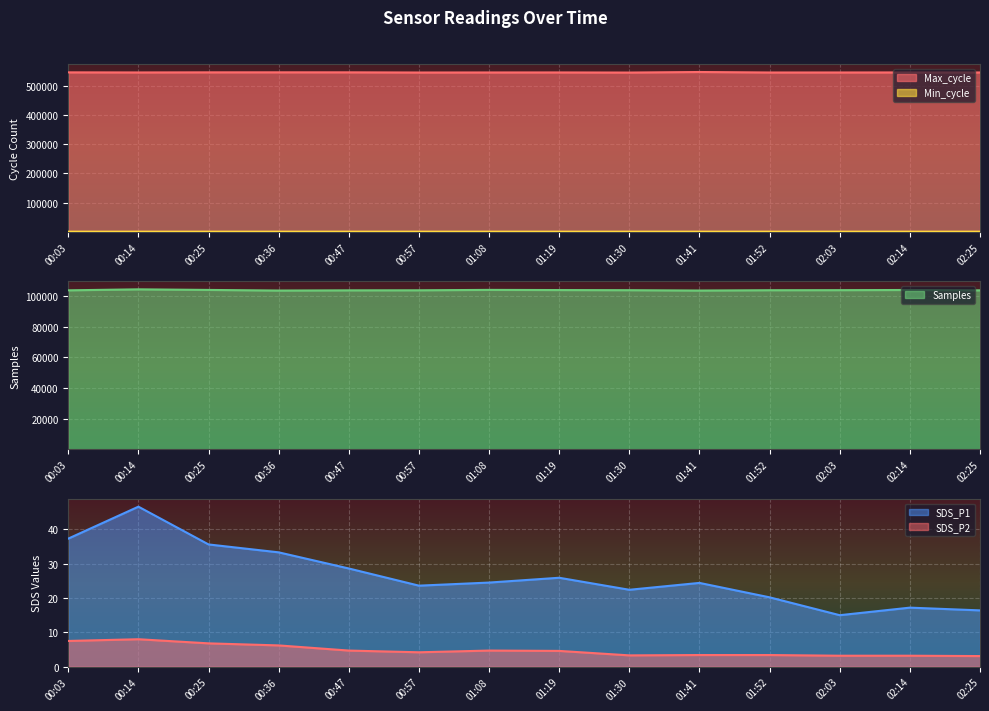

How many interior local peaks does the SDS_P2 series have?

2